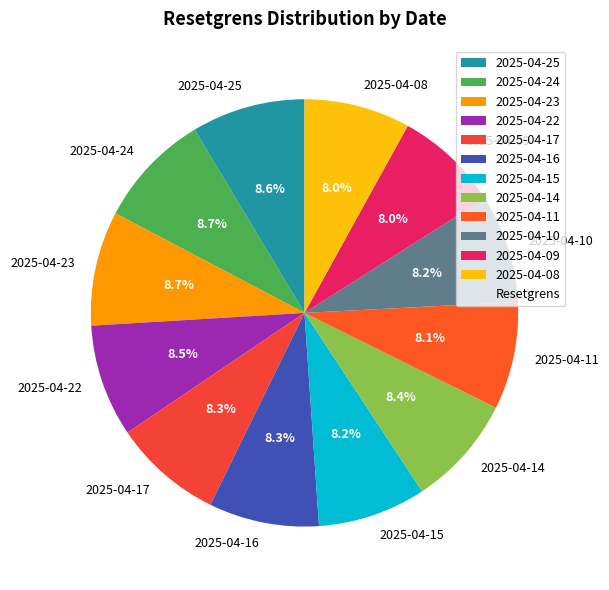

Does any single category account for the majority?

No